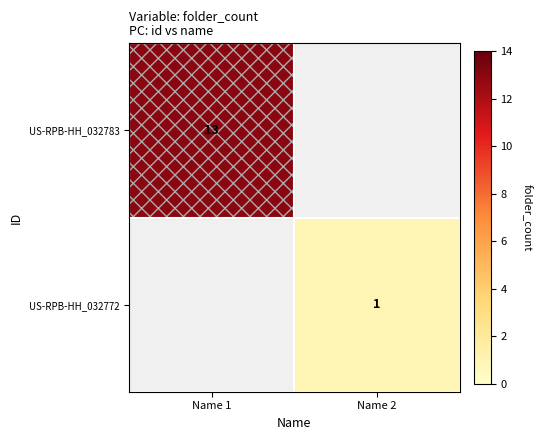

The US-RPB-HH_032772 series shows 0 at Name 2. True or false?

False